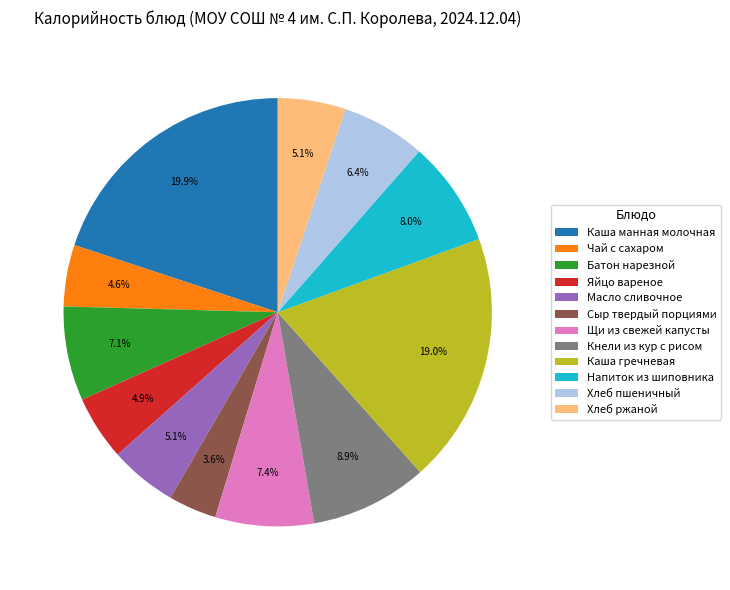

The Кнели из кур с рисом slice represents 9% of the pie. True or false?

True